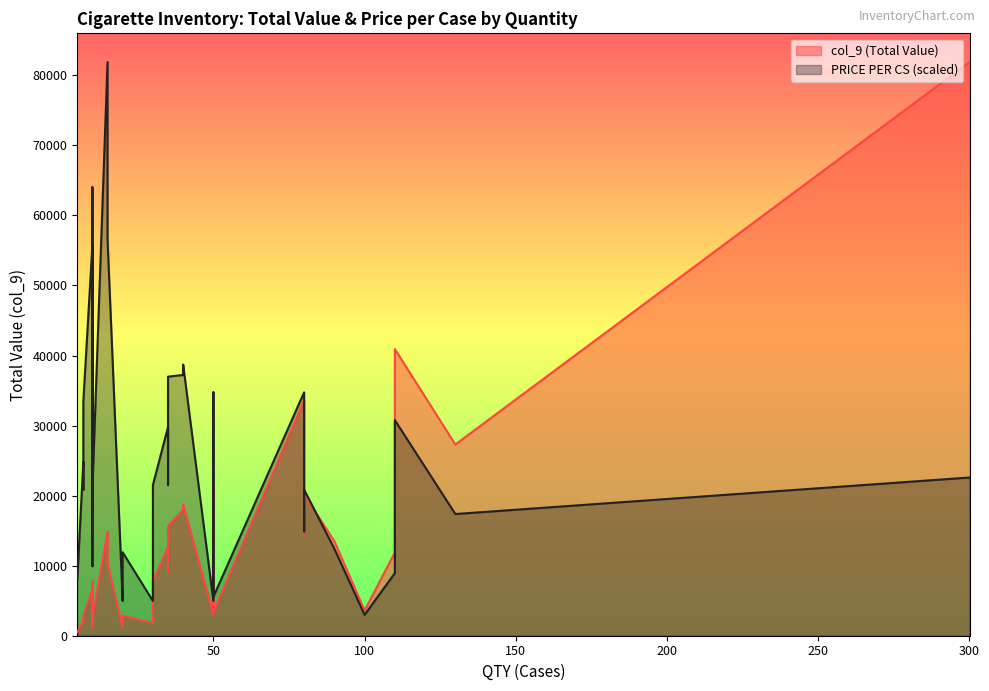

What are all the series names shown in the legend?

col_9, PRICE PER CS